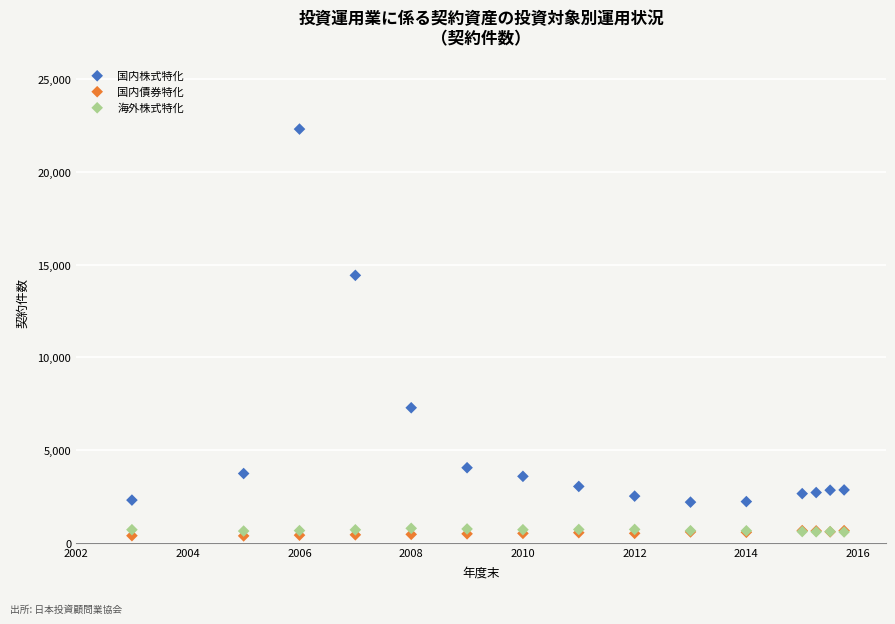

In the 国内株式特化 series, what Y value is closest to 12246?

14417